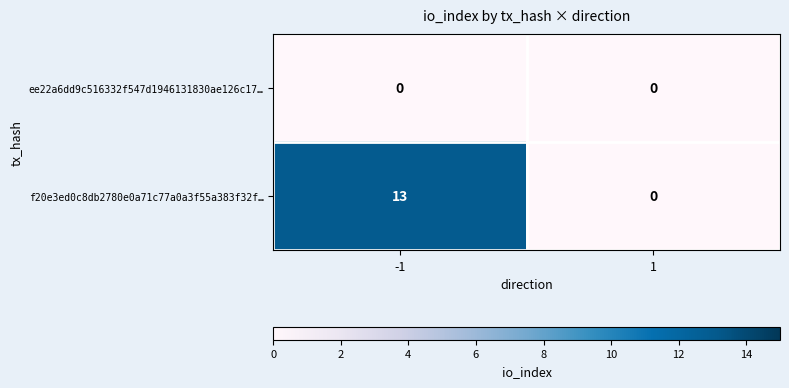

What is the approximate value of f20e3ed0c8db2780e0a71c77a0a3f55a383f32f… at -1?

13